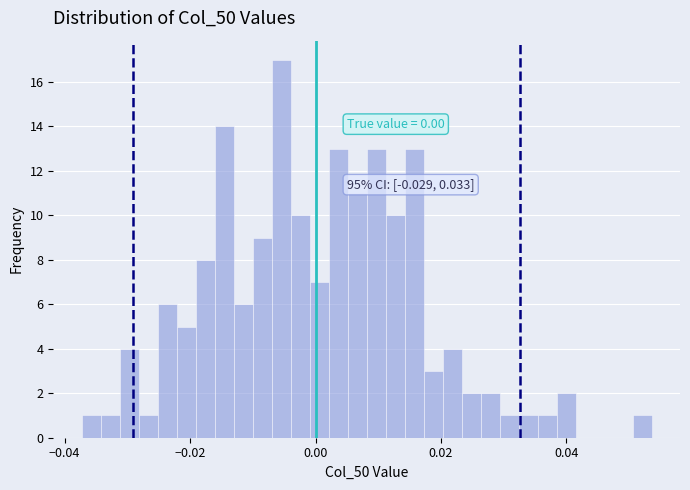

Around what value on the x-axis is the tallest bar? Give the approximate position of its centre, as read against the axis.

-0.006